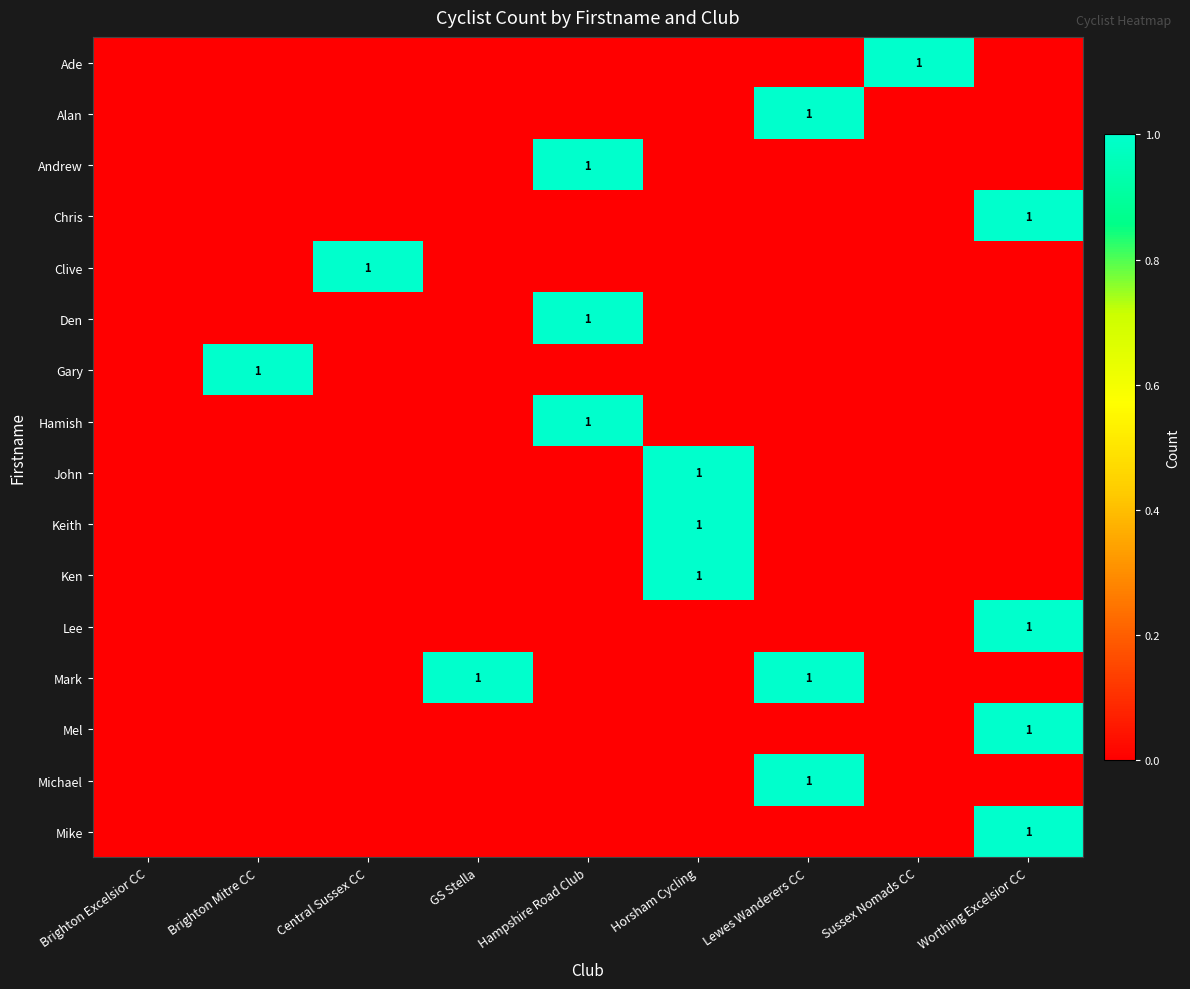

Is it true that Hamish equals 0 at Hampshire Road Club?

False